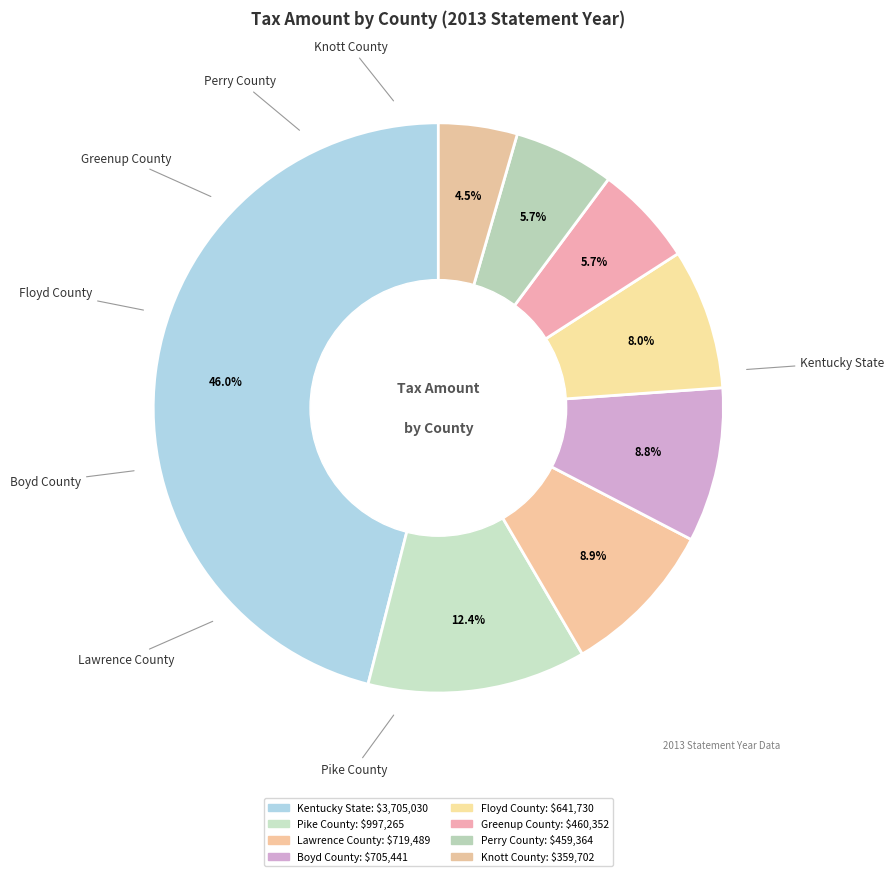

Which category has the biggest portion of the pie?

Kentucky State